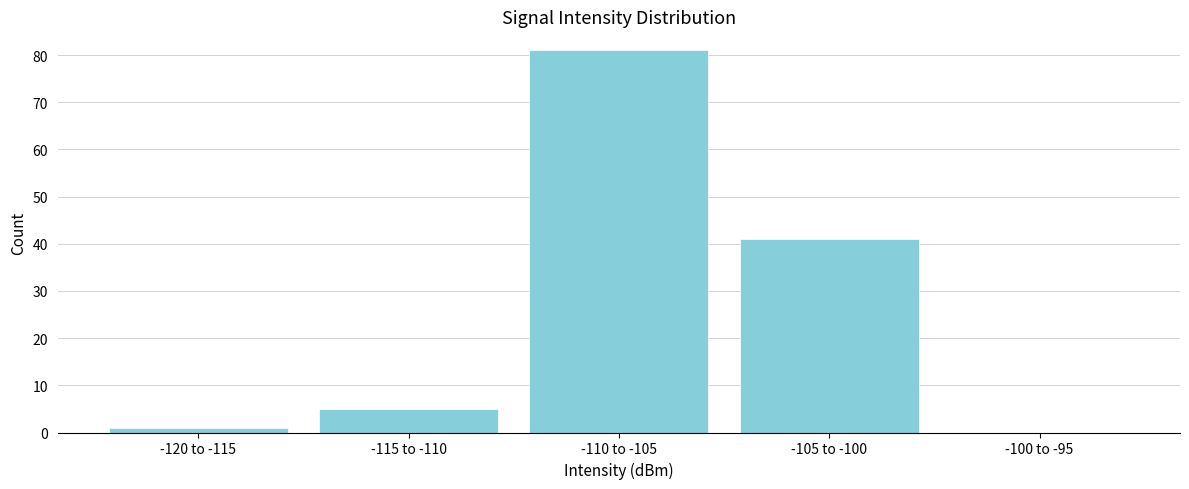

Reading right to left, transcribe all the data shown in this chart.

-100 to -95=0	-105 to -100=41	-110 to -105=81	-115 to -110=5	-120 to -115=1